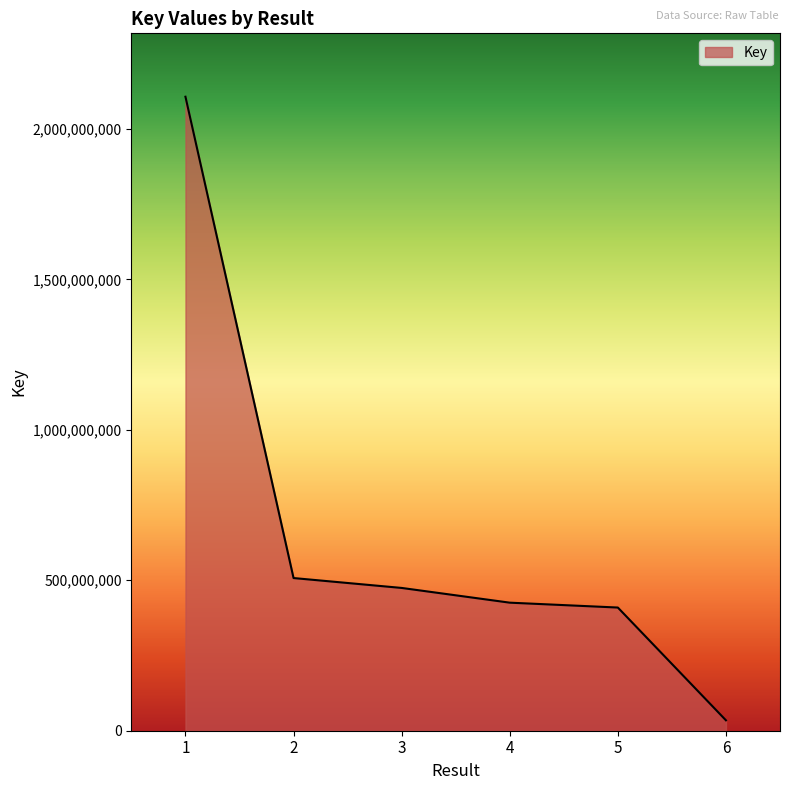

Does the chart display data point markers on the line(s)?

No